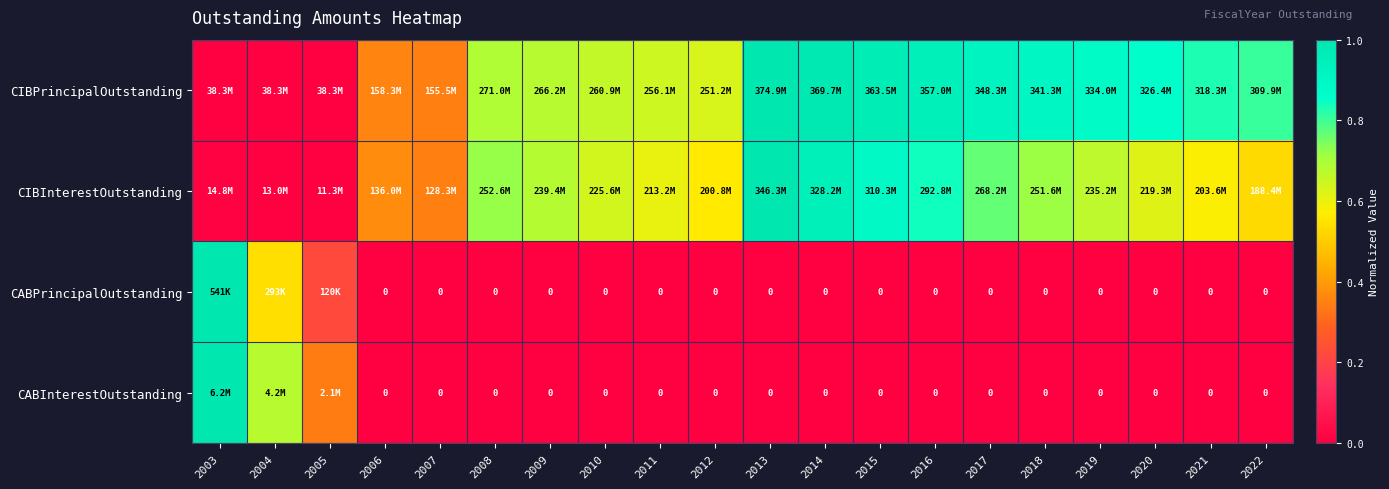

Between 2006 and 2020, which series saw the biggest shift?

CIBPrincipalOutstanding